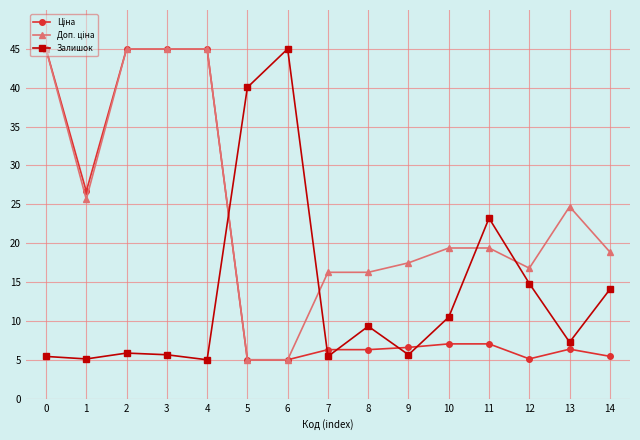

What is the total value across all series at 10?

36.9